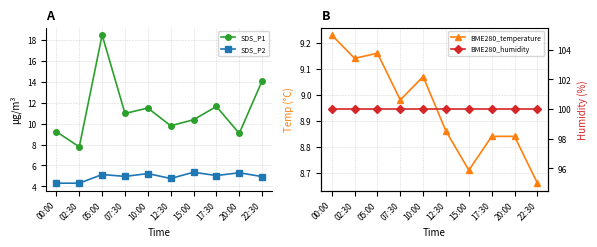

What is the sum of all SDS_P1 values?

113.0